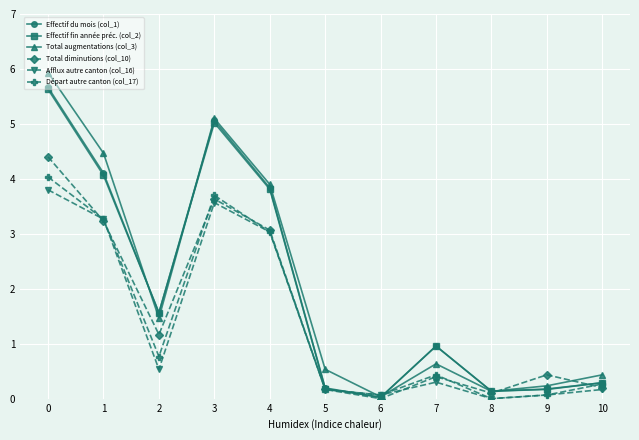

Where is the first local maximum for Afflux autre canton (col_16)?

3